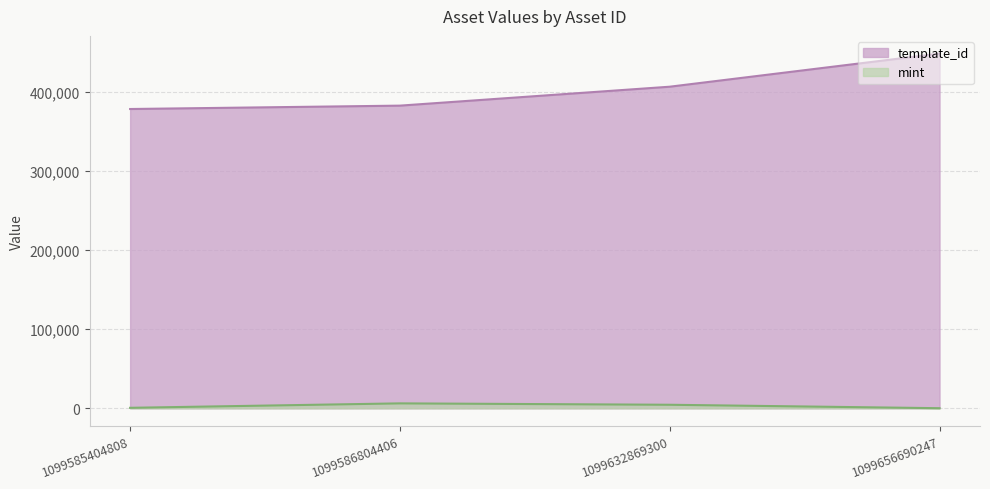

What is the difference between the highest and lowest values at 1099585404808?

378193